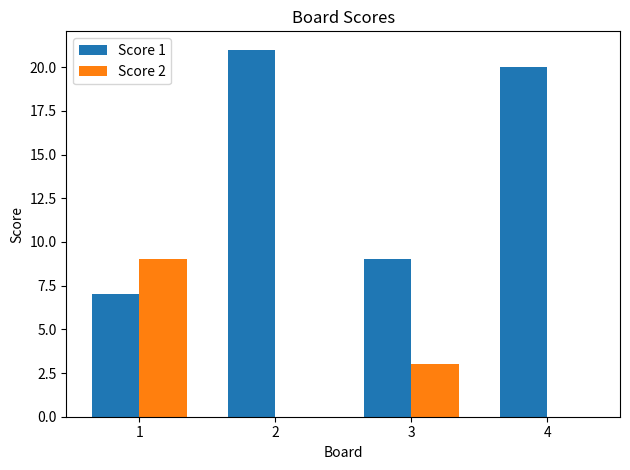

Which series changed the most between 2 and 4?

Score 1